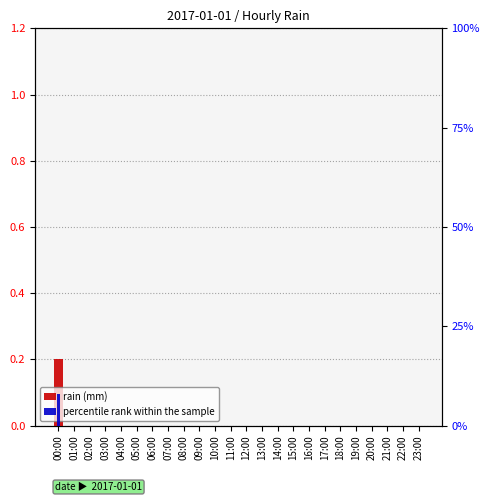

Reading right to left, list all the values displayed in this chart.

rain (mm): 0.0	0.0	0.0	0.0	0.0	0.0	0.0	0.0	0.0	0.0	0.0	0.0	0.0	0.0	0.0	0.0	0.0	0.0	0.0	0.0	0.0	0.0	0.0	0.2
percentile rank within the sample: 0.0	0.0	0.0	0.0	0.0	0.0	0.0	0.0	0.0	0.0	0.0	0.0	0.0	0.0	0.0	0.0	0.0	0.0	0.0	0.0	0.0	0.0	0.0	8.0